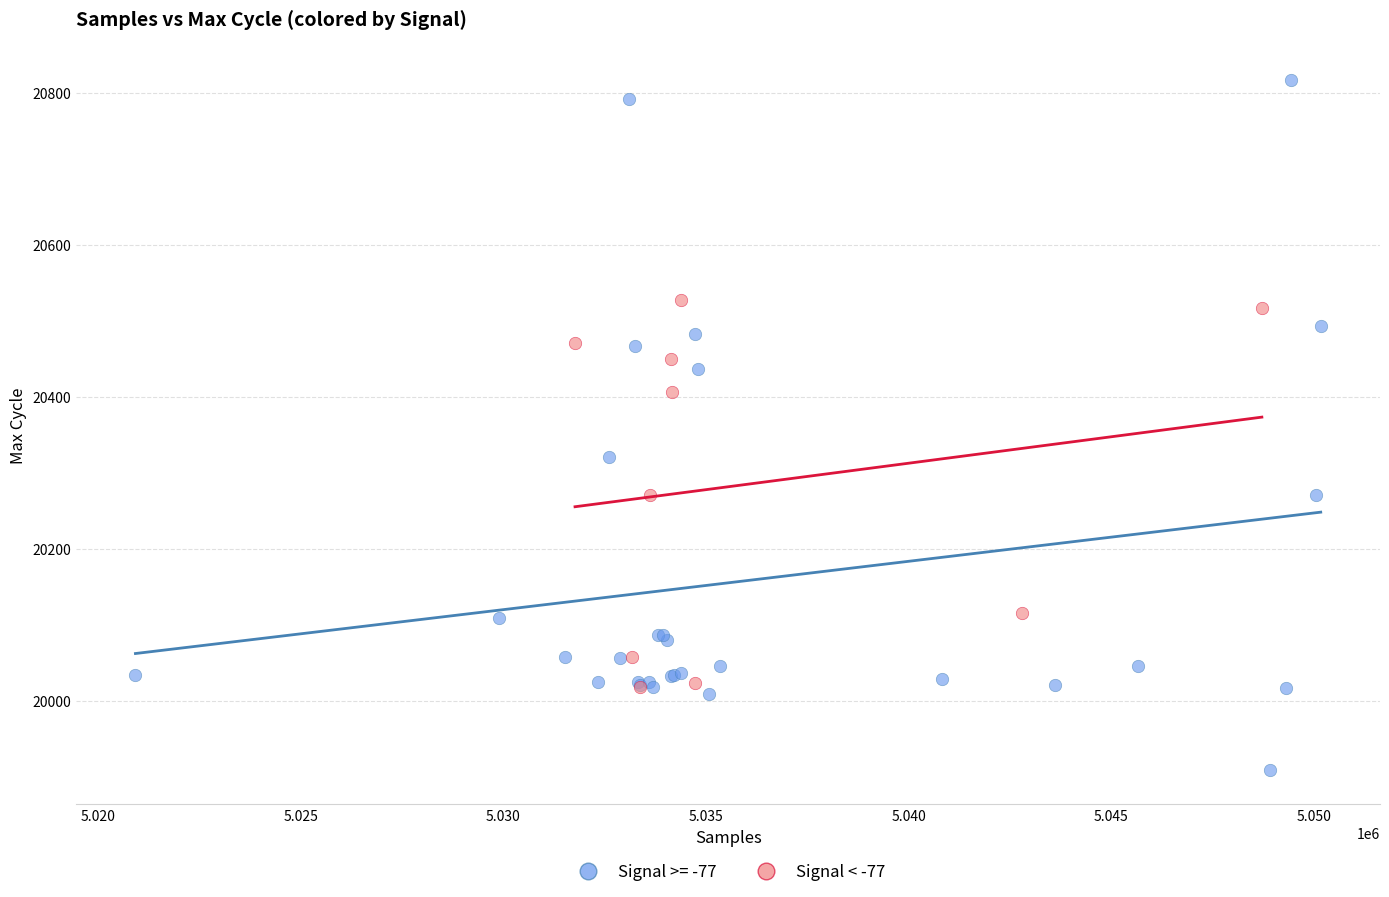

Which series has the largest Y range (max minus min)?

Signal >= -77